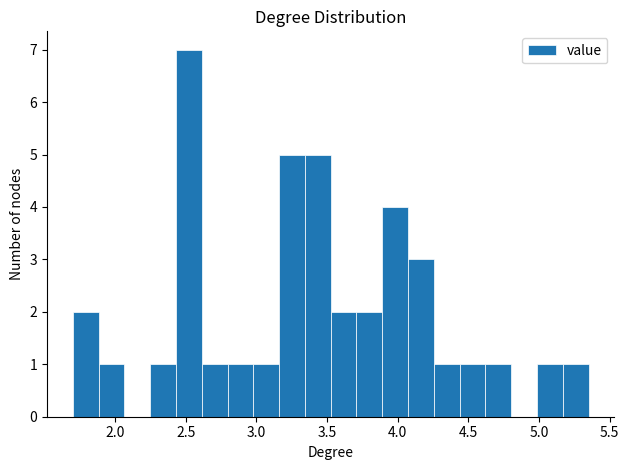

Around what value on the x-axis is the tallest bar? Give the approximate position of its centre, as read against the axis.

2.50